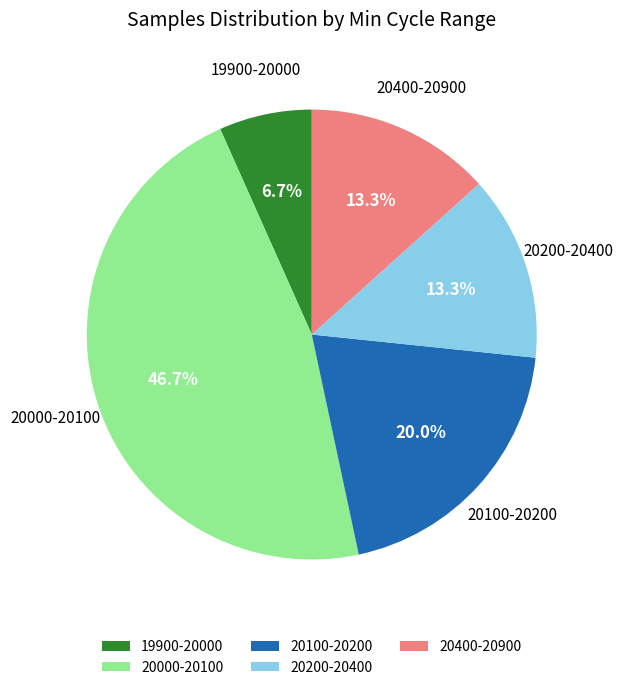

Is there any slice that represents more than half of the pie?

No